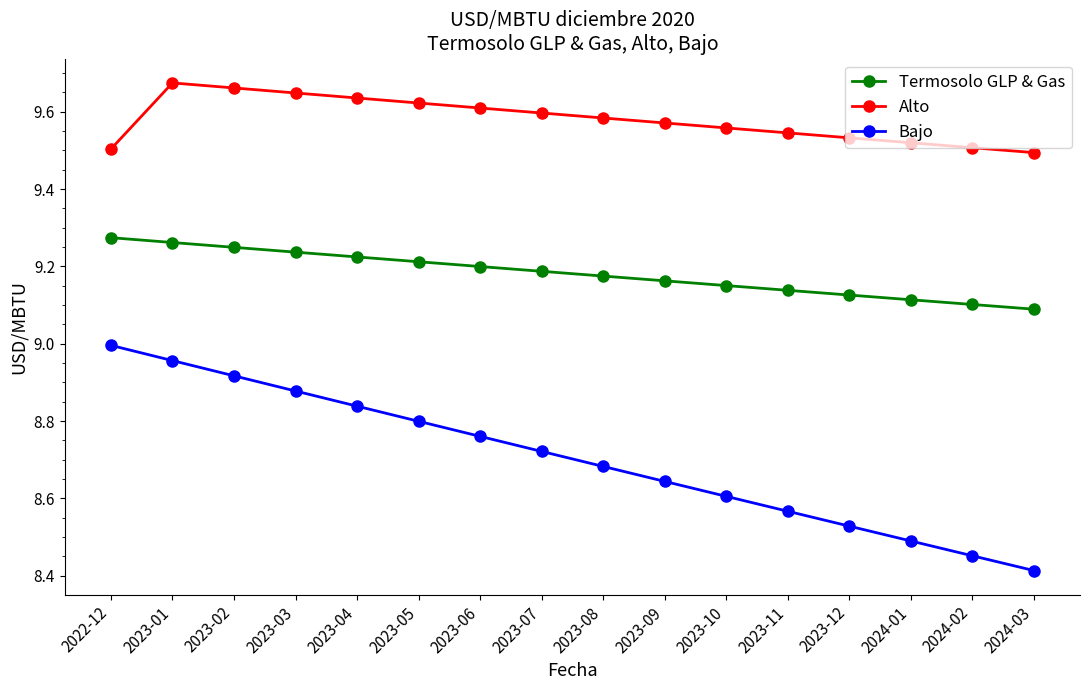

True or false: Alto and Bajo cross at least once.

False